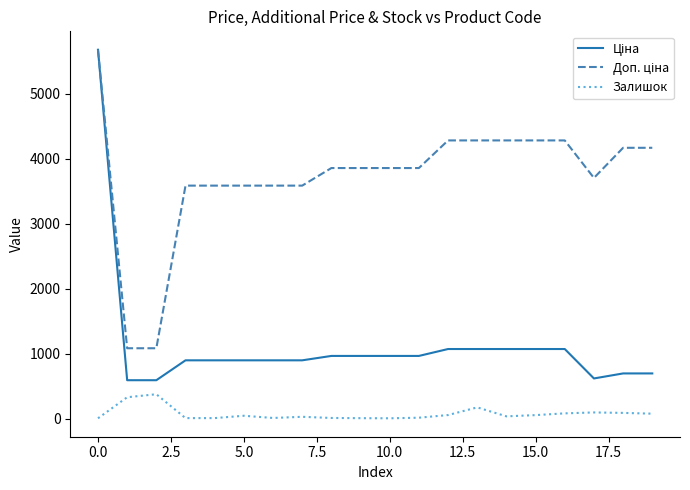

What is the greatest value displayed?

5673.8